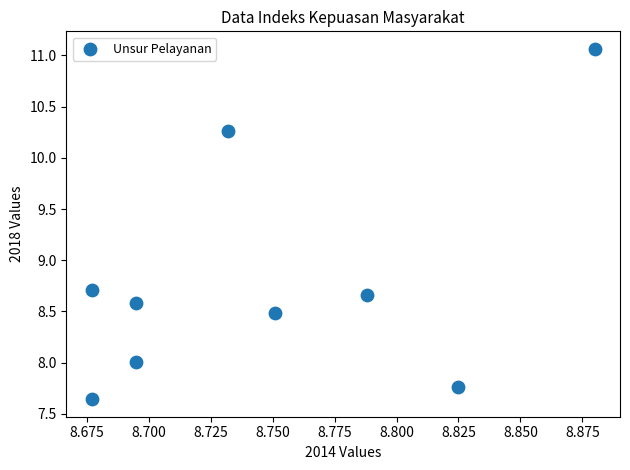

What is the range of Y values (max minus min)?

3.4